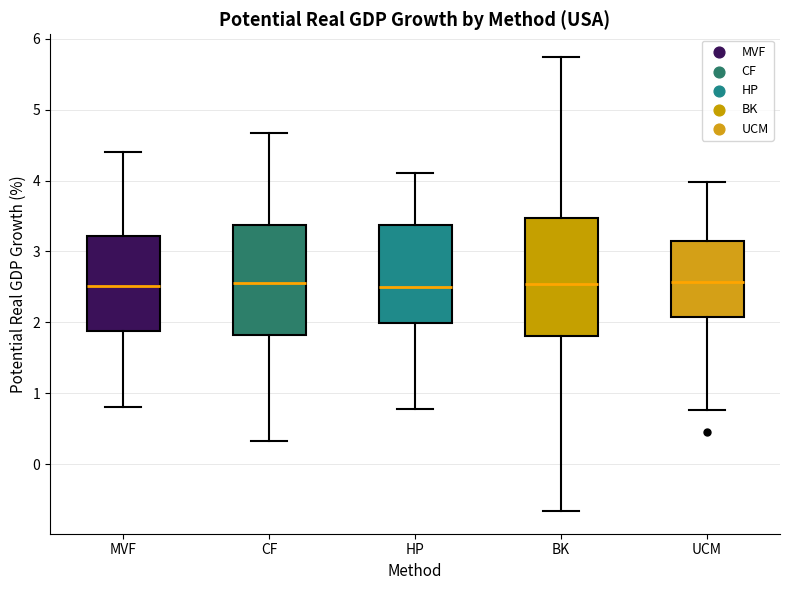

Reading left to right, read every box against the y-axis: the position of its median line, the range the box covers, and the ends of its whiskers. The values are not printed on the chart, so give them approximately, as read against the axis.

MVF: median 2.5, box 1.9 to 3.2, whiskers 0.8 to 4.4
CF: median 2.6, box 1.8 to 3.4, whiskers 0.3 to 4.7
HP: median 2.5, box 2.0 to 3.4, whiskers 0.8 to 4.1
BK: median 2.5, box 1.8 to 3.5, whiskers -0.7 to 5.7
UCM: median 2.6, box 2.1 to 3.1, whiskers 0.8 to 4.0